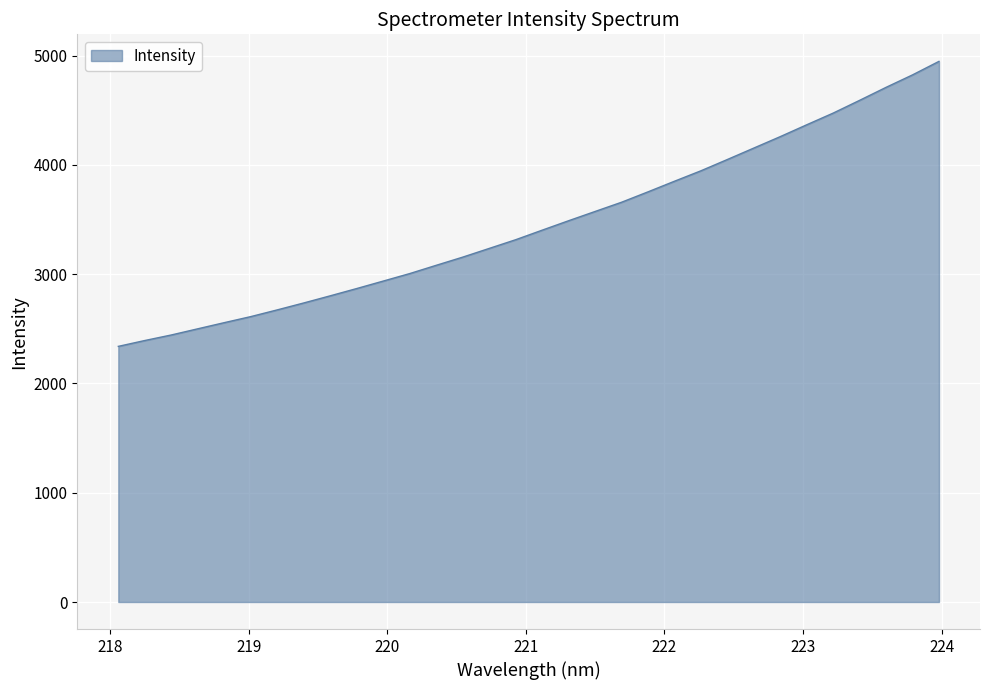

What is the difference between the second highest and second lowest values?

2431.3